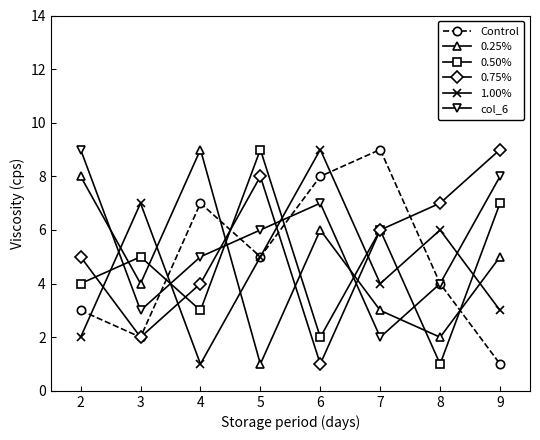

Reading left to right, transcribe all the data shown in this chart.

Control: 2=3	3=2	4=7	5=5	6=8	7=9	8=4	9=1
0.25%: 2=8	3=4	4=9	5=1	6=6	7=3	8=2	9=5
0.50%: 2=4	3=5	4=3	5=9	6=2	7=6	8=1	9=7
0.75%: 2=5	3=2	4=4	5=8	6=1	7=6	8=7	9=9
1.00%: 2=2	3=7	4=1	5=5	6=9	7=4	8=6	9=3
col_6: 2=9	3=3	4=5	5=6	6=7	7=2	8=4	9=8